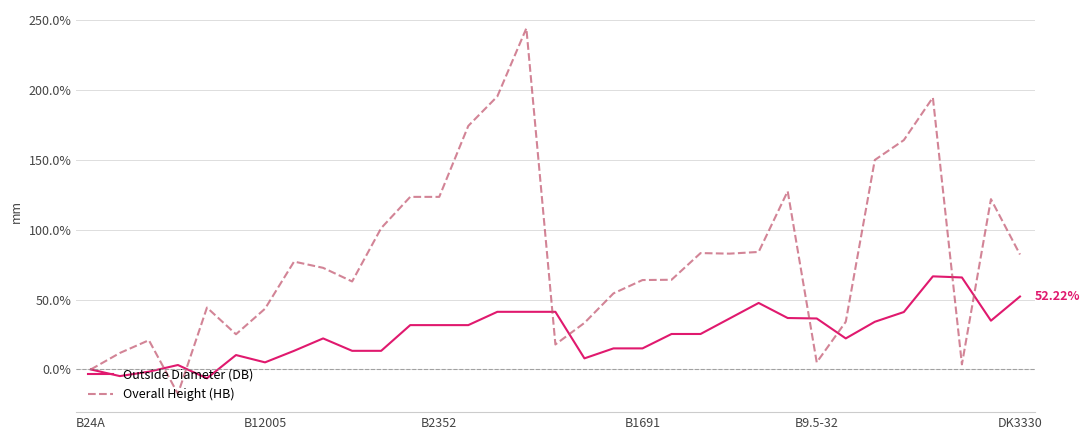

List the series in order of their overall mean, lowest first.

Outside Diameter (DB), Overall Height (HB)